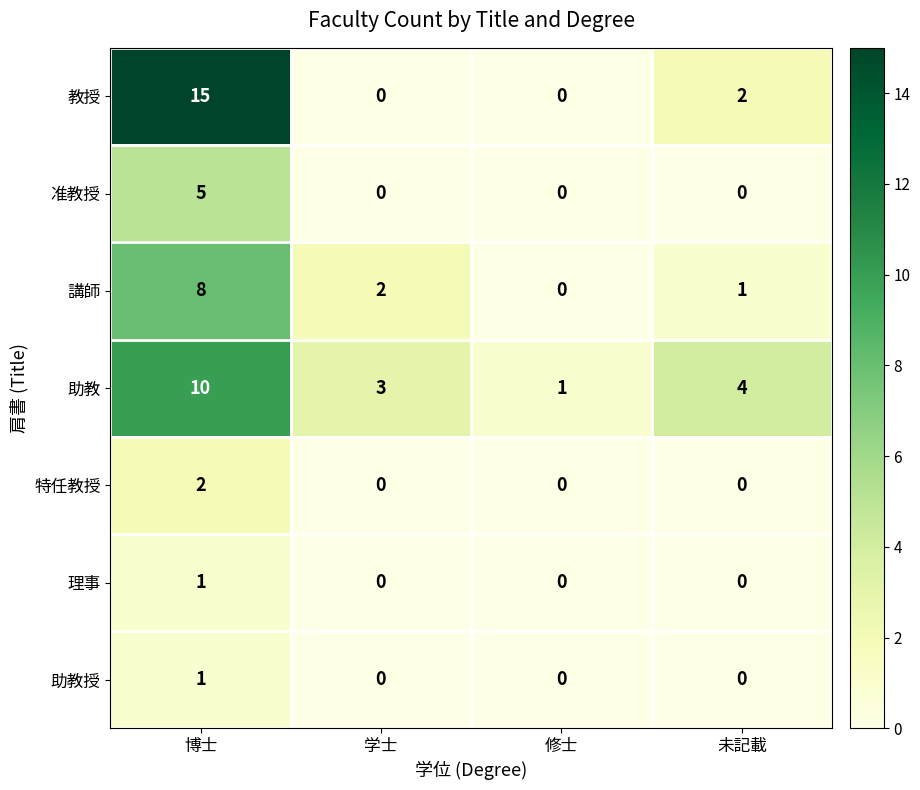

Is it true that 講師 equals 3 at 学士?

False